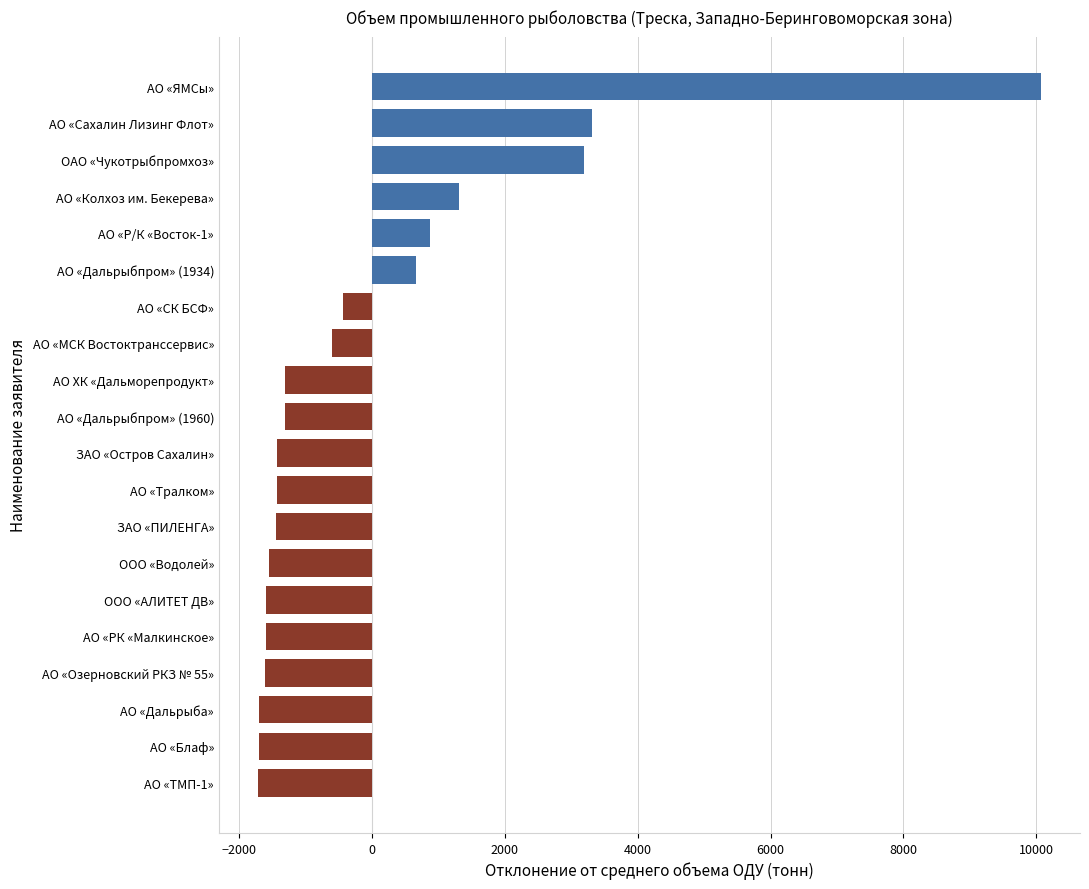

What is the greatest value displayed?

10068.4